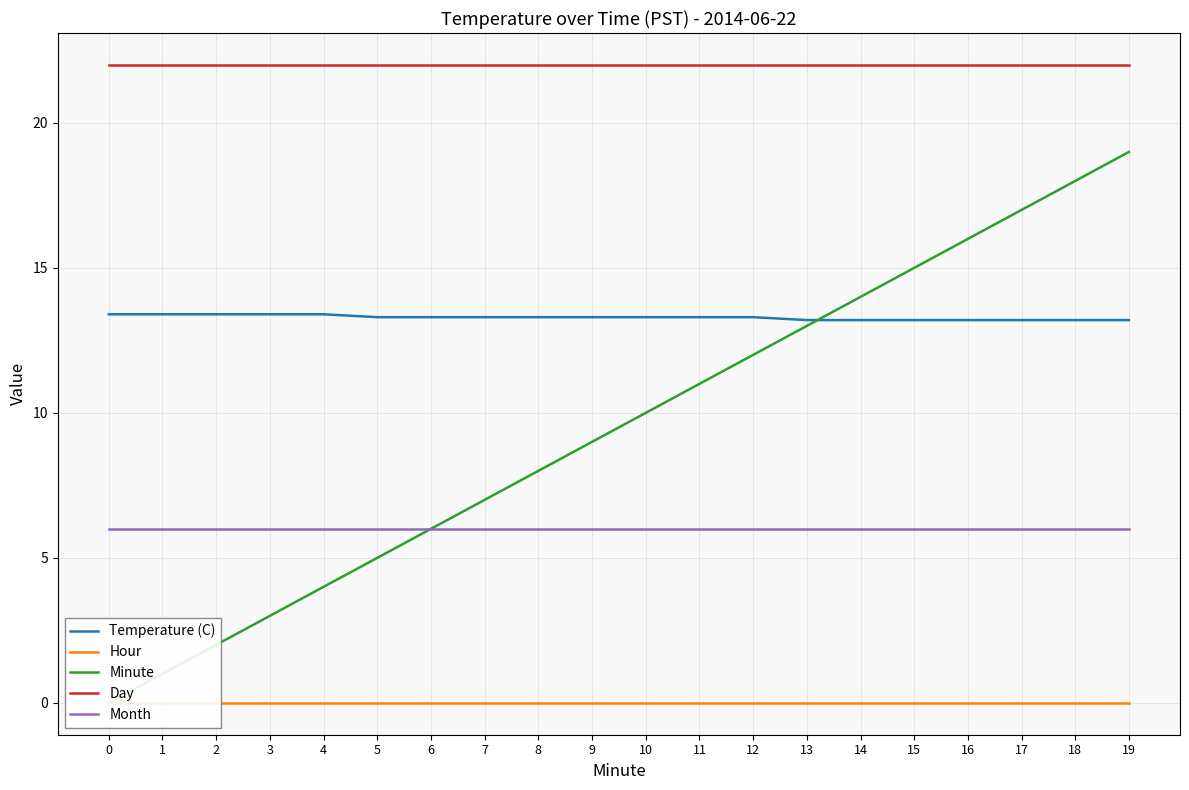

What are all the series names shown in the legend?

Temperature (C), Hour, Minute, Day, Month